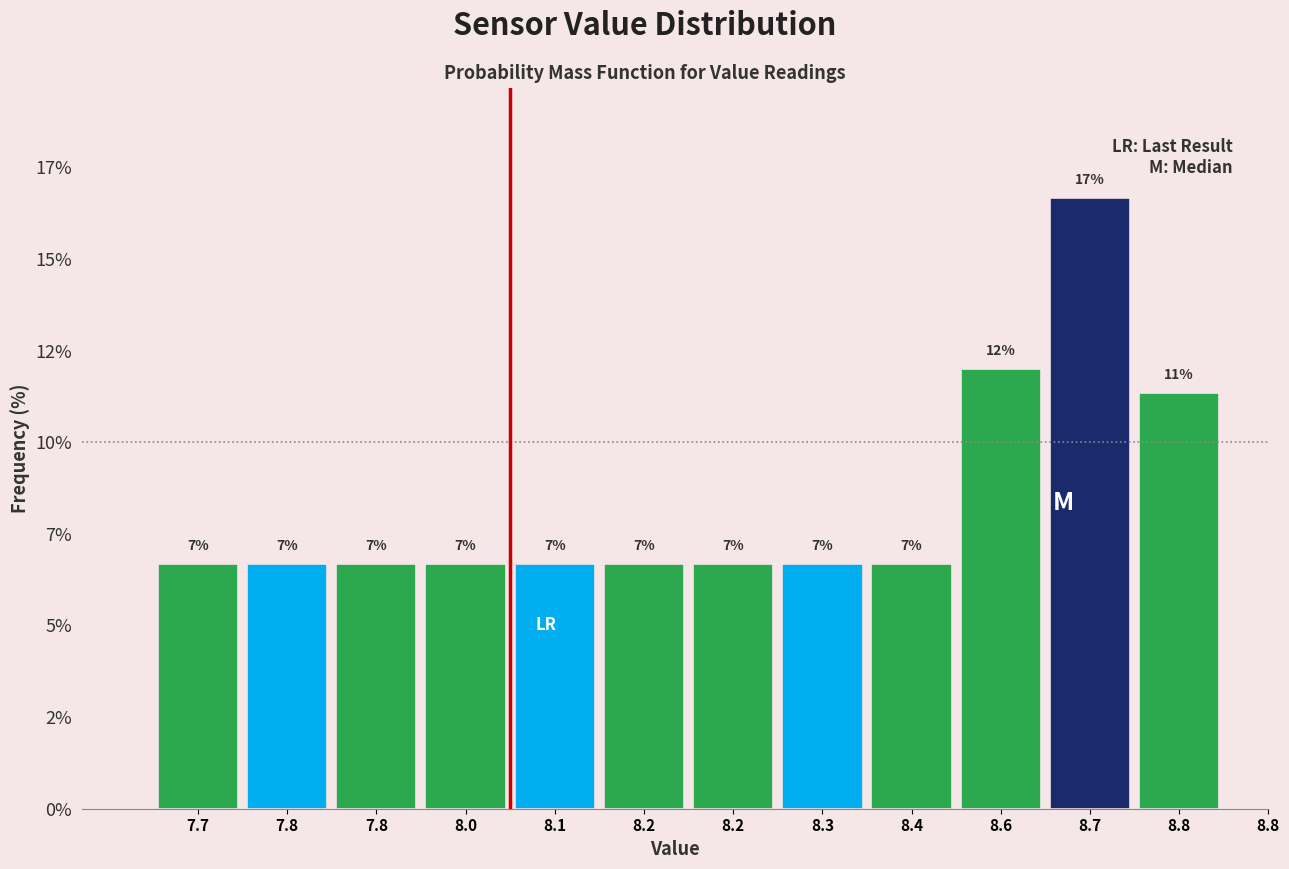

Are the bars horizontal?

No